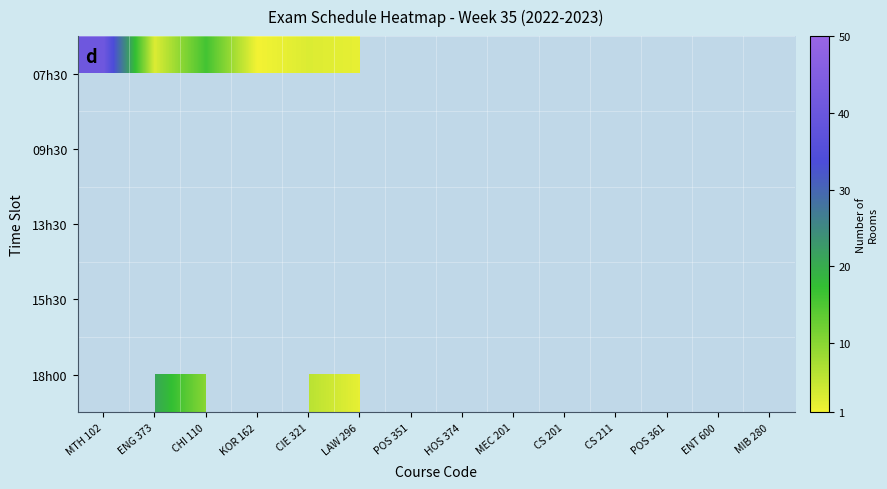

Which category has the lowest value in the 18h00 series?

MTH 102